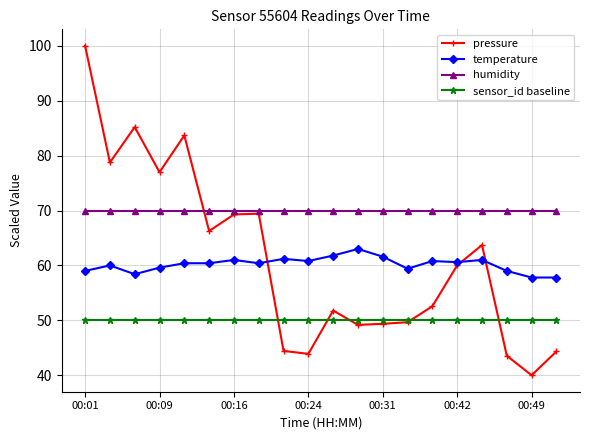

Which series has the largest range (max minus min)?

pressure